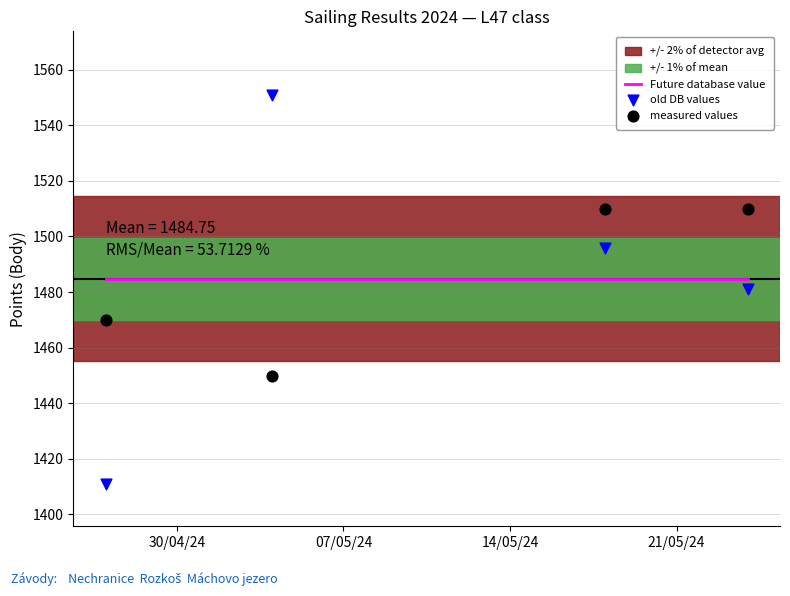

Which series has the largest Y range (max minus min)?

old DB values